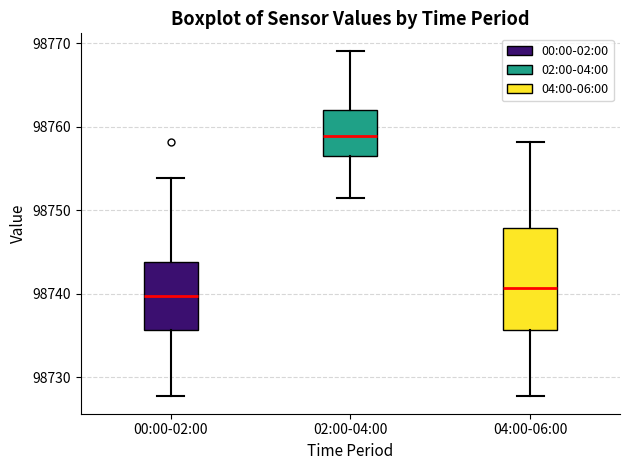

Where is the lower edge of the box for 00:00-02:00 on the y-axis? The values are not printed on the chart, so give them approximately, as read against the axis.

98736